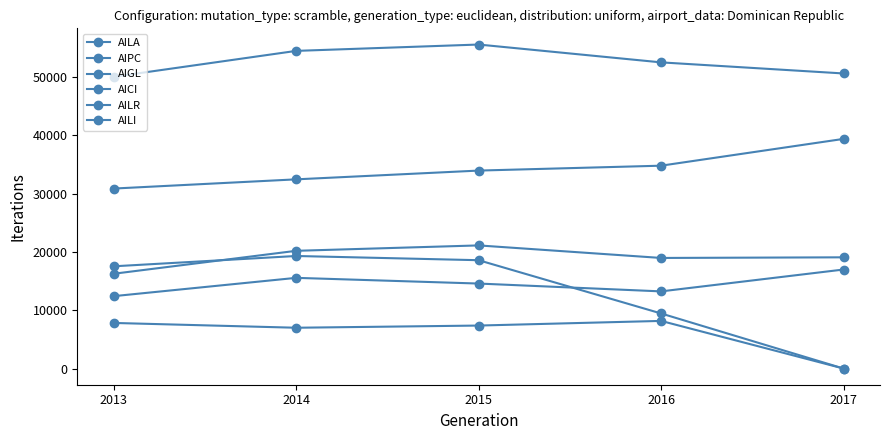

True or false: AICI and AIPC cross at least once.

False